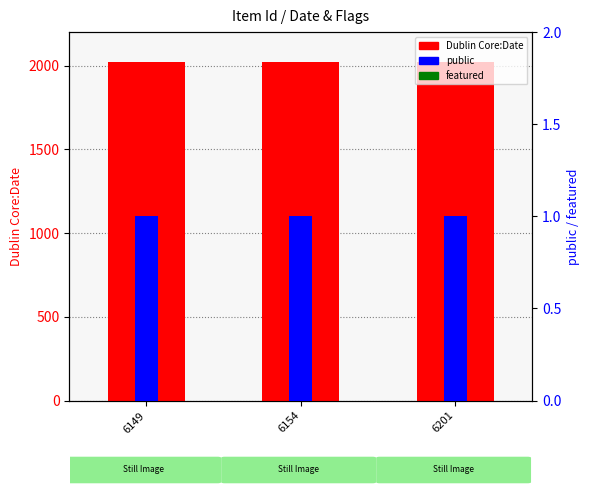

Between 6149 and 6154, which series saw the biggest shift?

Dublin Core:Date